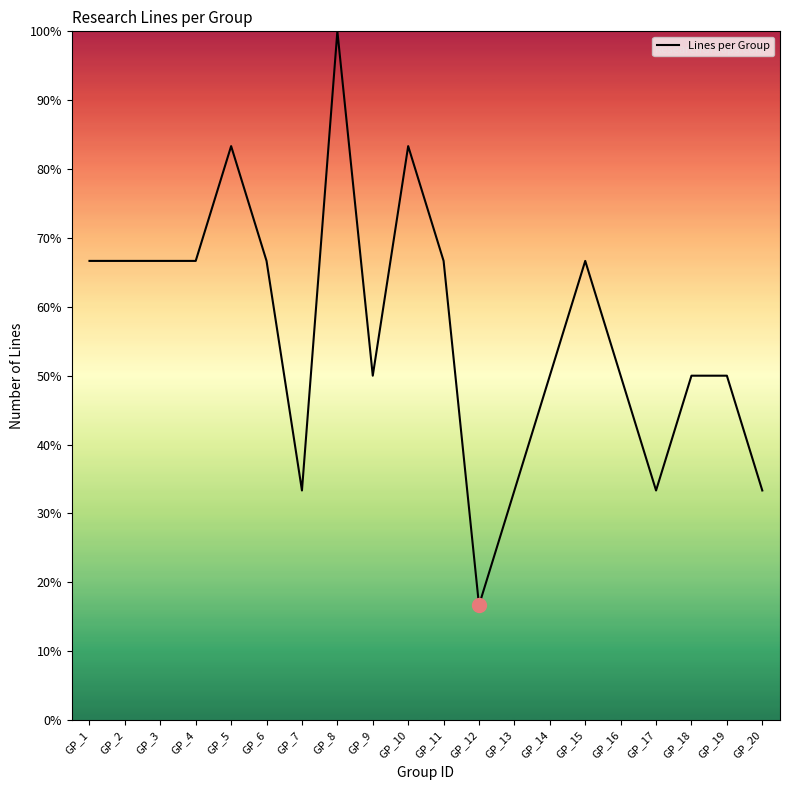

How many lines are shown in the chart?

1